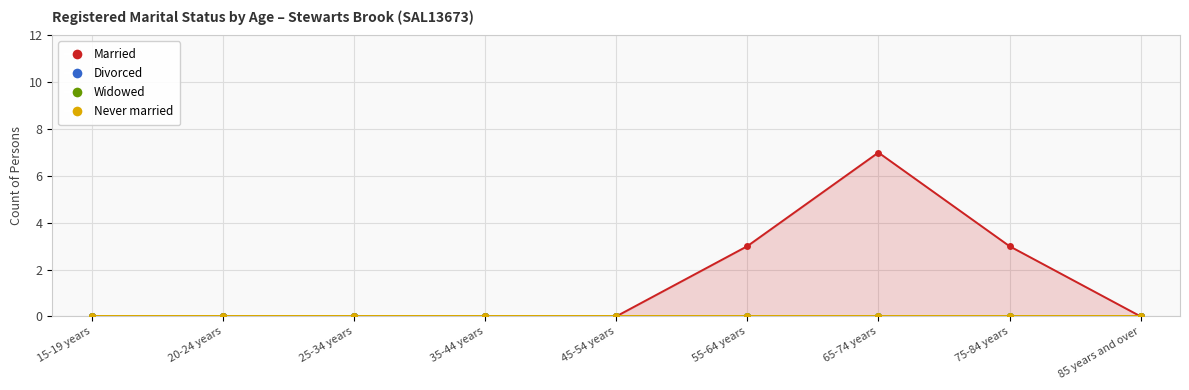

True or false: Married and Widowed intersect in this chart.

False